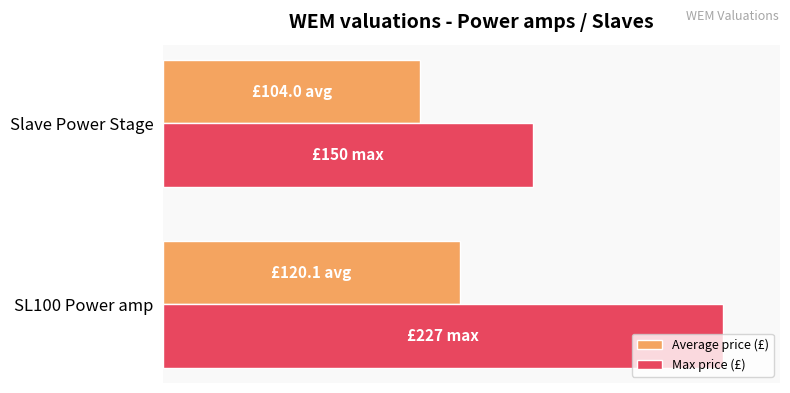

What are all the series names shown in the legend?

Average price (£), Max price (£)